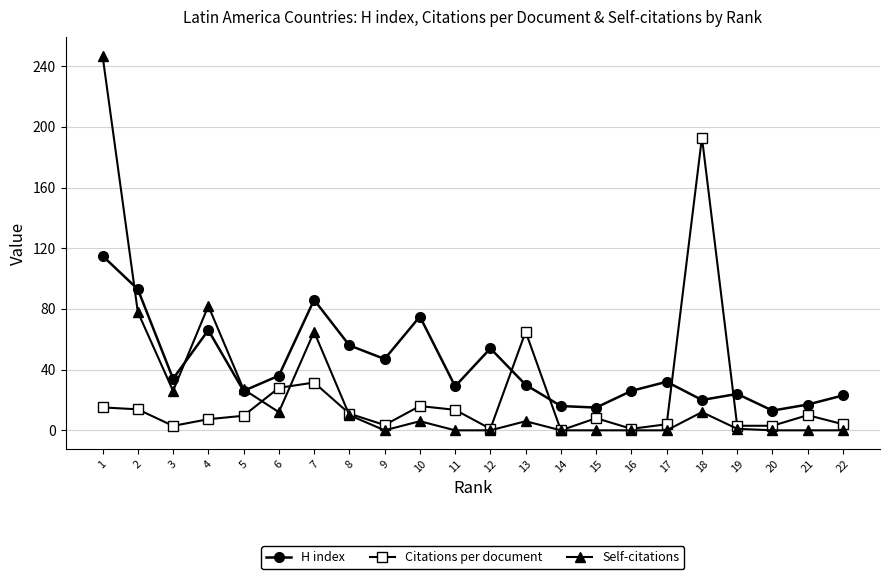

What is the minimum value for H index?

13.0